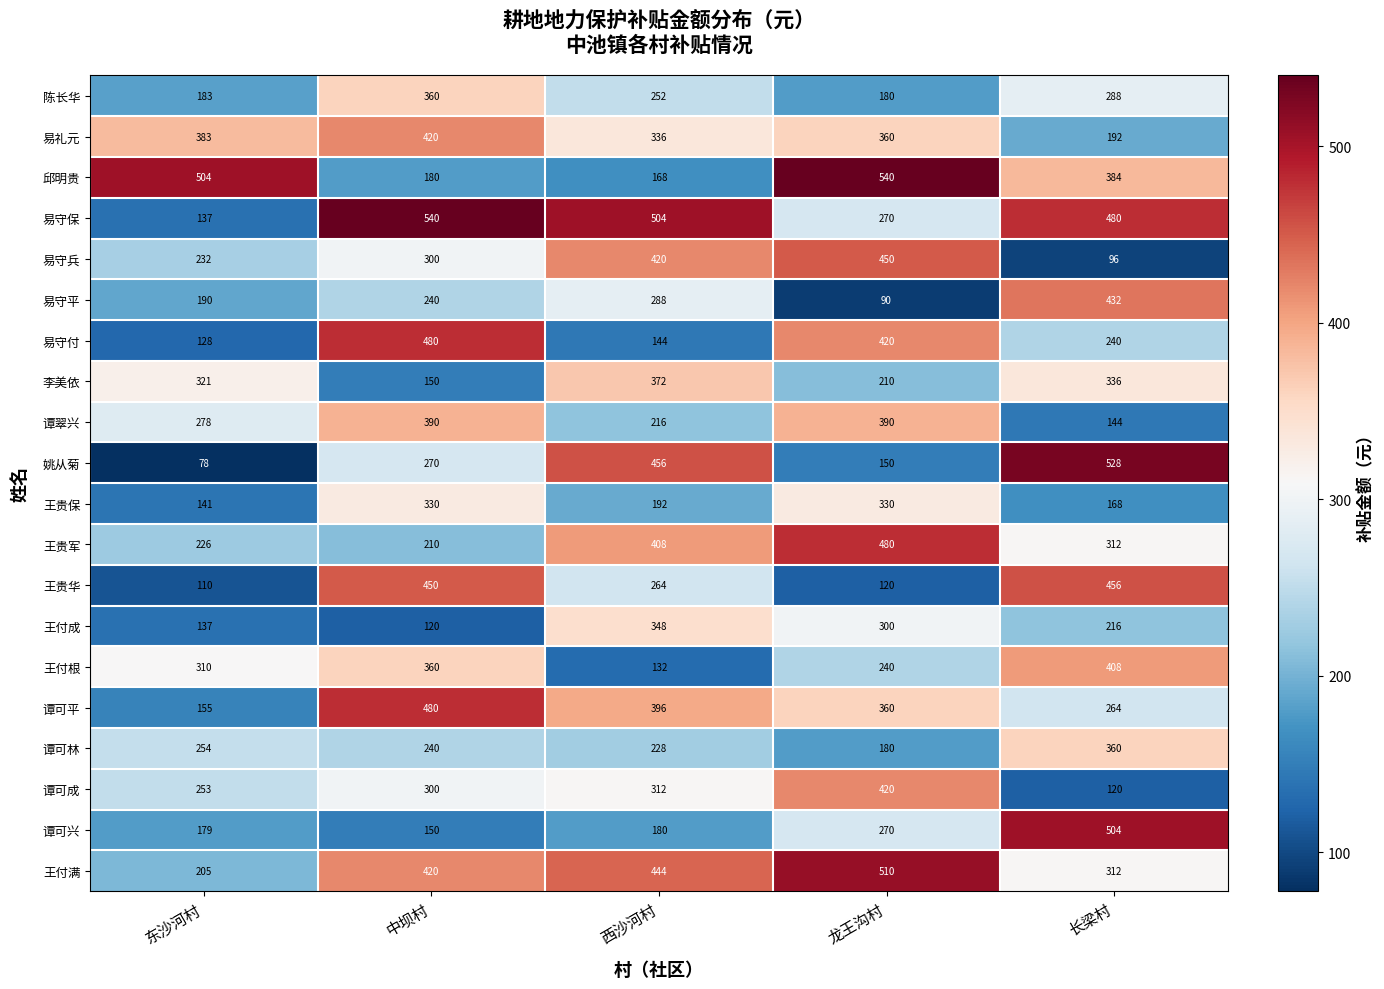

At how many categories does at least one series exceed 195?

5